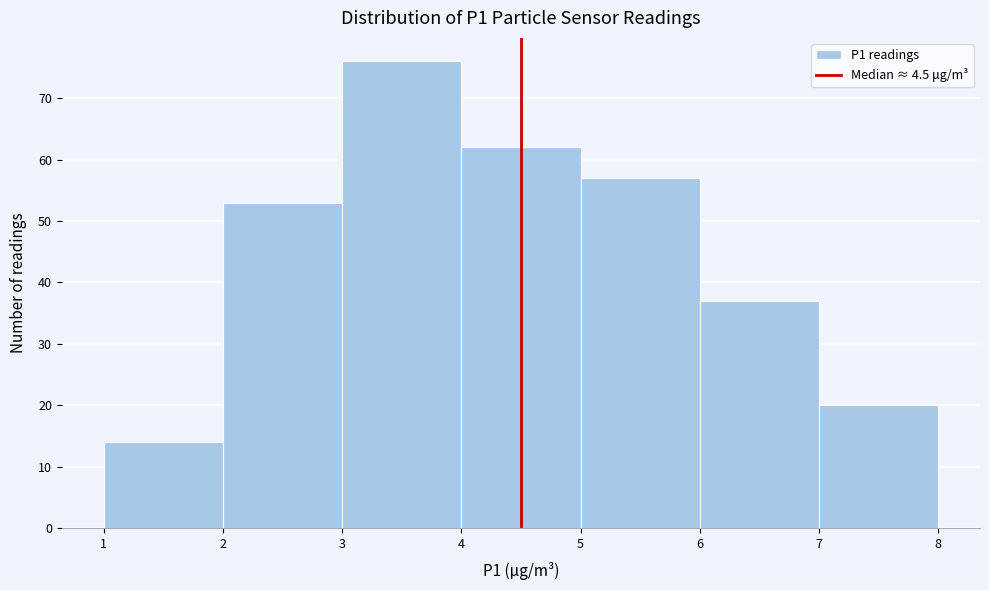

What is the height of the bar covering 3 to 4 on the x-axis? The values are not printed on the chart, so give them approximately, as read against the axis.

76